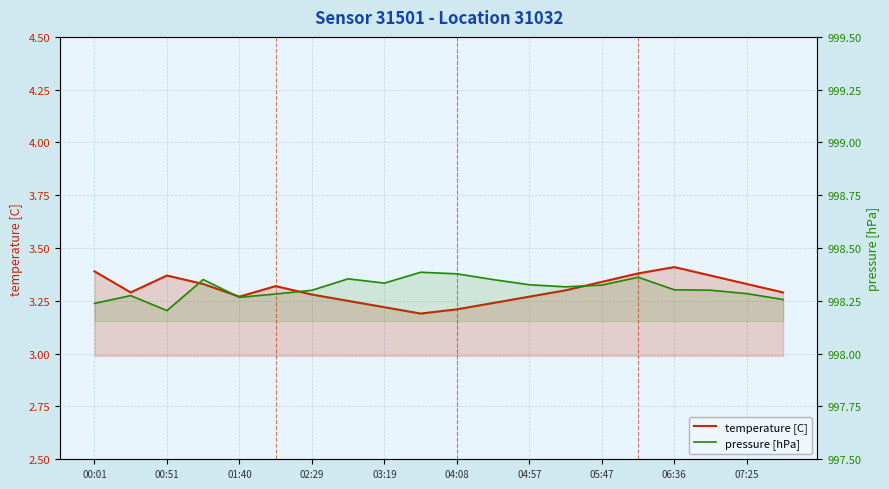

Is it true that pressure [hPa] equals 998.3 at 19?

True